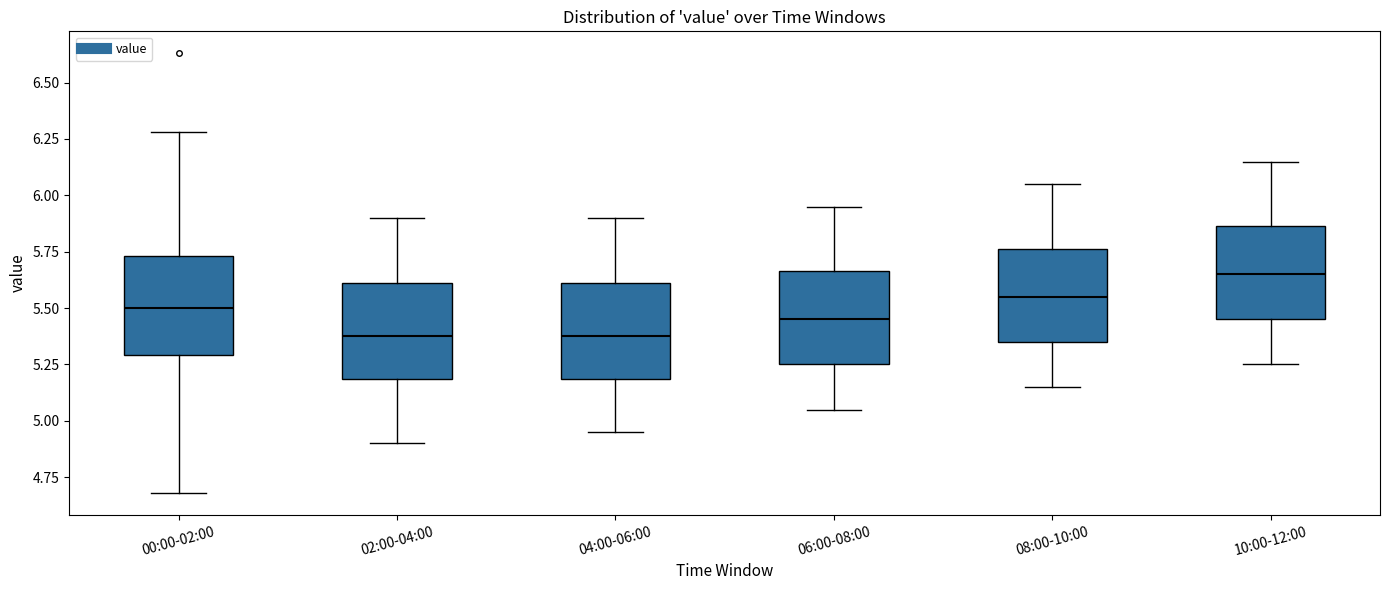

Reading left to right, transcribe this box plot: for each box, give where its median line is, the range the box spans, and where its two whiskers end, as read against the y-axis. The values are not printed on the chart, so give them approximately, as read against the axis.

00:00-02:00: median 5.50, box 5.30 to 5.75, whiskers 4.70 to 6.30
02:00-04:00: median 5.40, box 5.20 to 5.60, whiskers 4.90 to 5.90
04:00-06:00: median 5.40, box 5.20 to 5.60, whiskers 4.95 to 5.90
06:00-08:00: median 5.45, box 5.25 to 5.65, whiskers 5.05 to 5.95
08:00-10:00: median 5.55, box 5.35 to 5.75, whiskers 5.15 to 6.05
10:00-12:00: median 5.65, box 5.45 to 5.85, whiskers 5.25 to 6.15